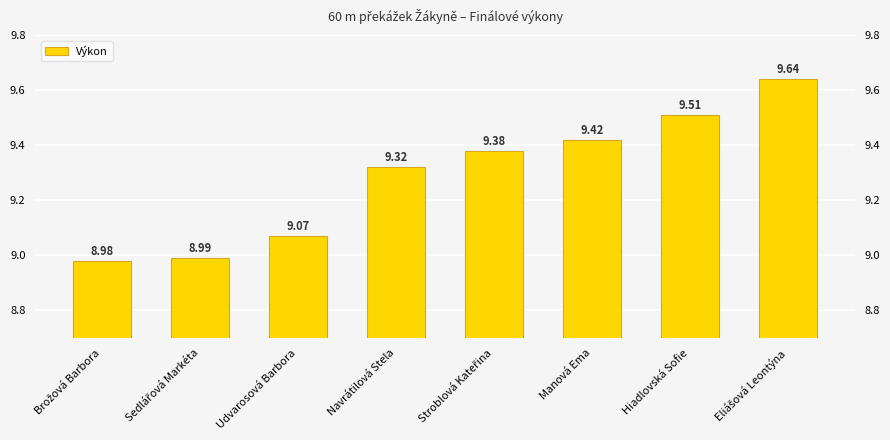

Does the chart contain any negative values?

No